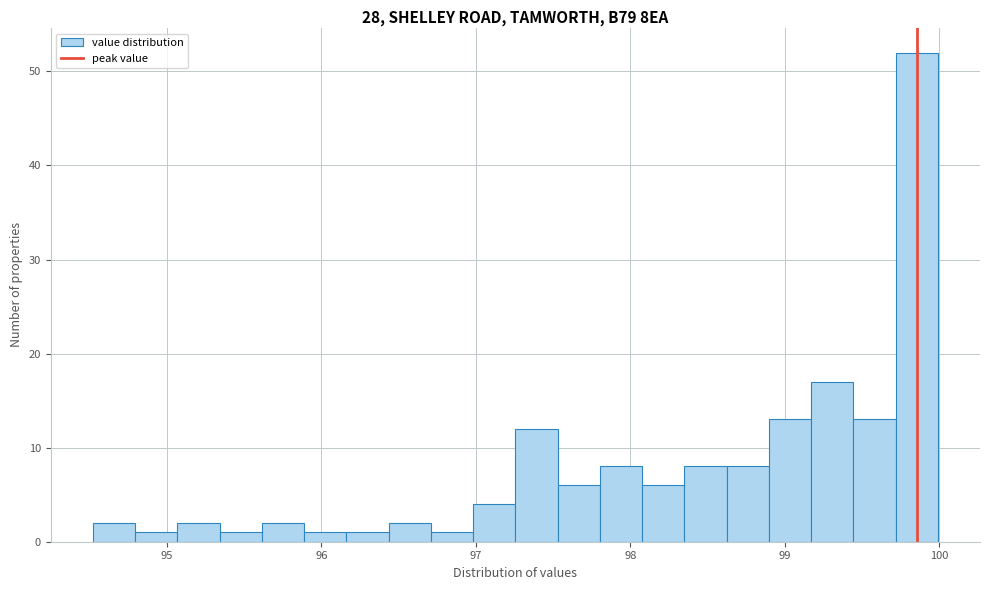

Around what value on the x-axis is the tallest bar? Give the approximate position of its centre, as read against the axis.

99.9